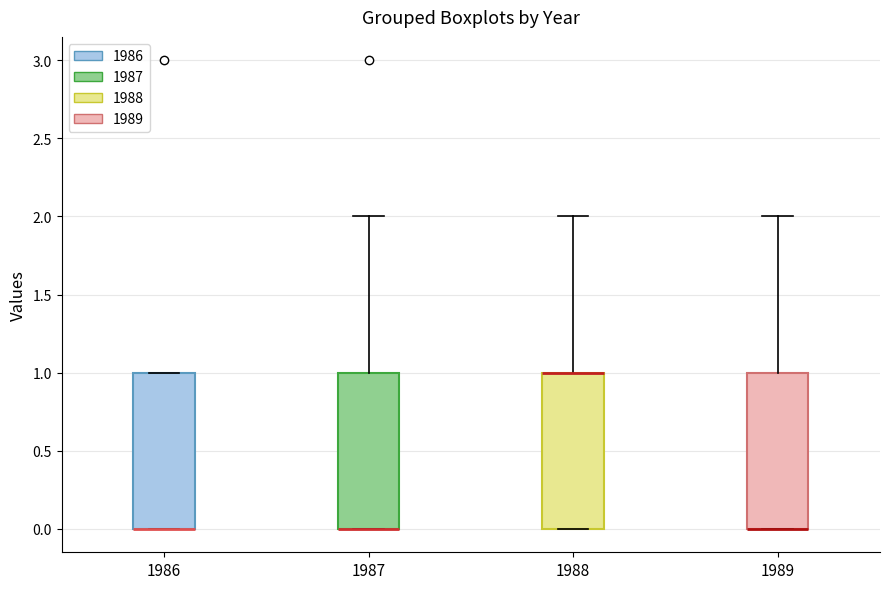

Reading left to right, transcribe this box plot: for each box, give where its median line is, the range the box spans, and where its two whiskers end, as read against the y-axis. The values are not printed on the chart, so give them approximately, as read against the axis.

1986: median 0 (drawn on the box's lower edge), box 0 to 1, whiskers 0 to 1
1987: median 0 (drawn on the box's lower edge), box 0 to 1, whiskers 0 to 2
1988: median 1 (drawn on the box's upper edge), box 0 to 1, whiskers 0 to 2
1989: median 0 (drawn on the box's lower edge), box 0 to 1, whiskers 0 to 2